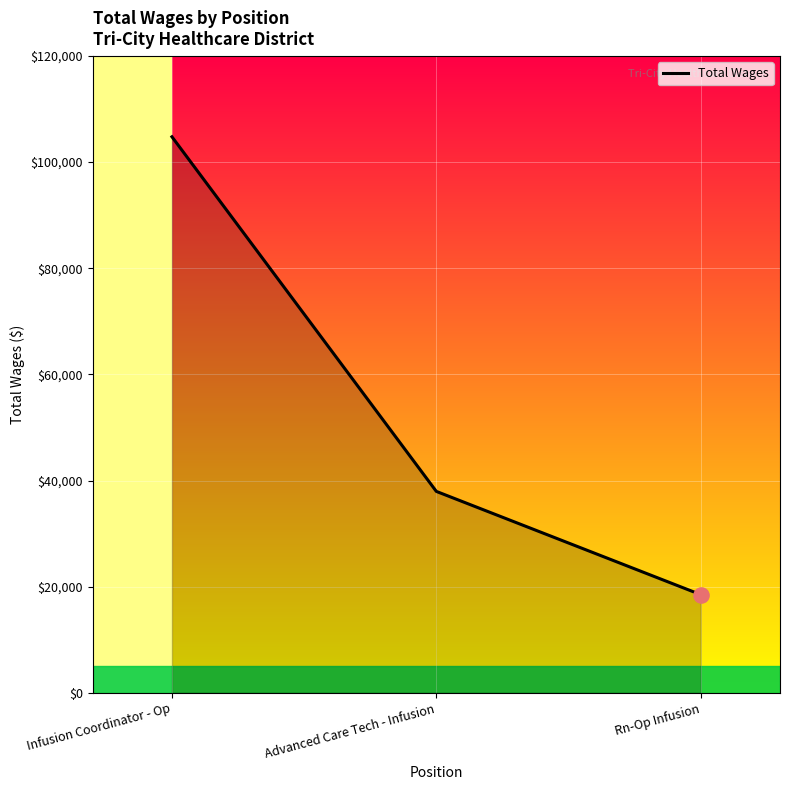

Between Advanced Care Tech - Infusion and Infusion Coordinator - Op, which is larger?

Infusion Coordinator - Op